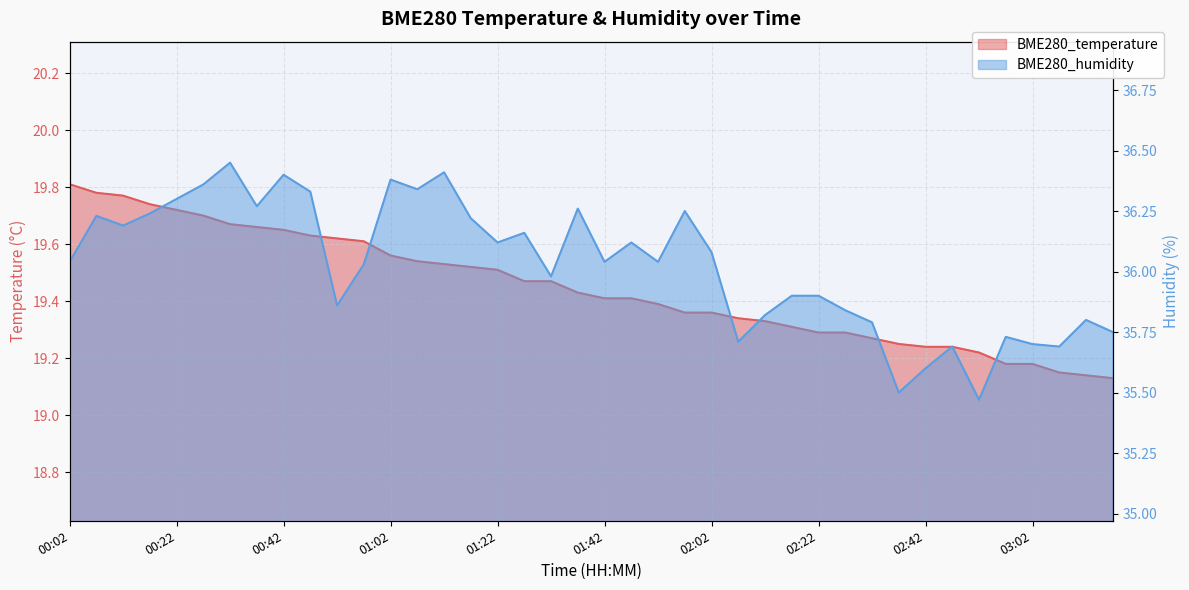

Which has a higher value, 00:17 or 02:52?

00:17